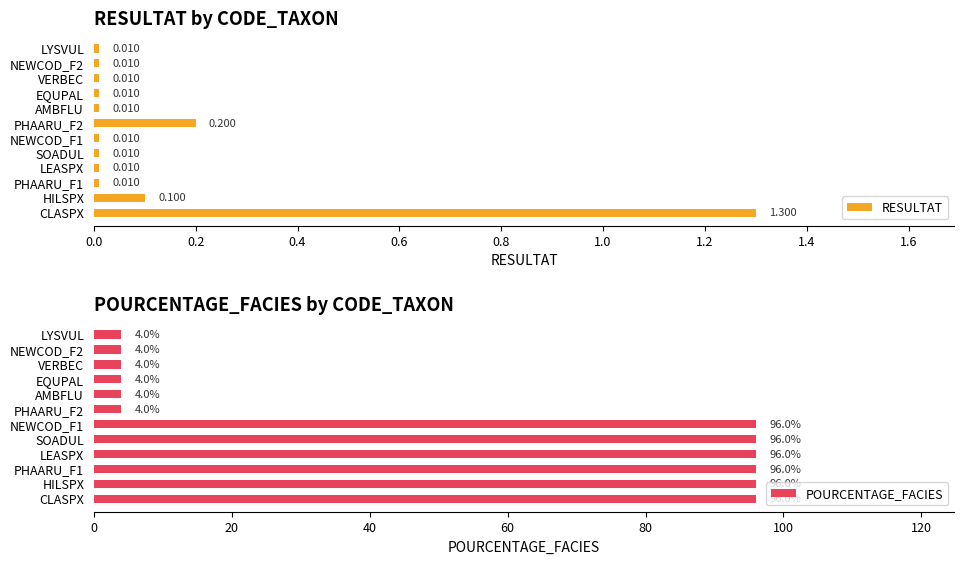

Is it true that POURCENTAGE_FACIES equals 96 at HILSPX?

True